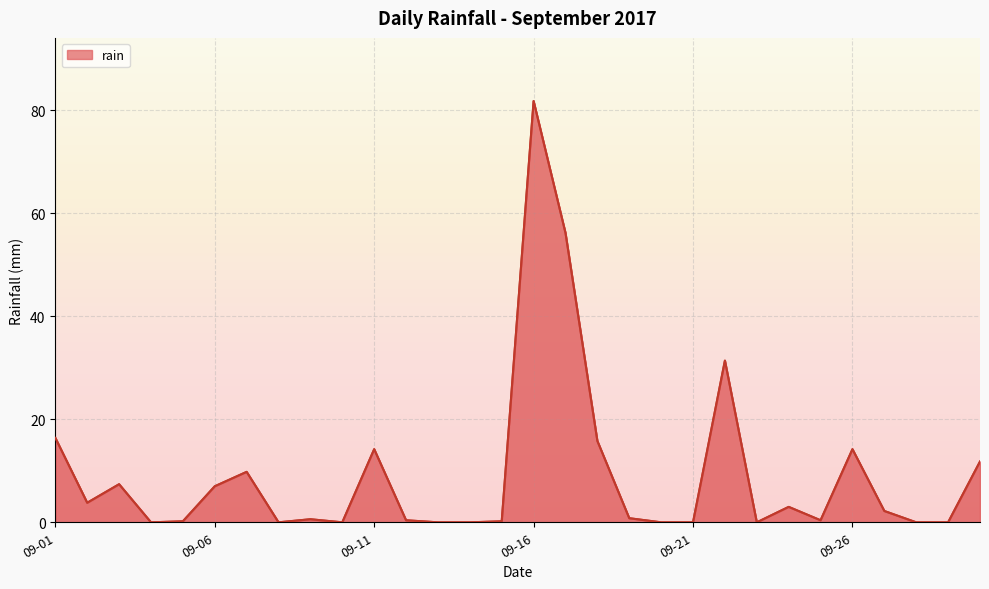

What is the maximum value shown in the chart?

81.8